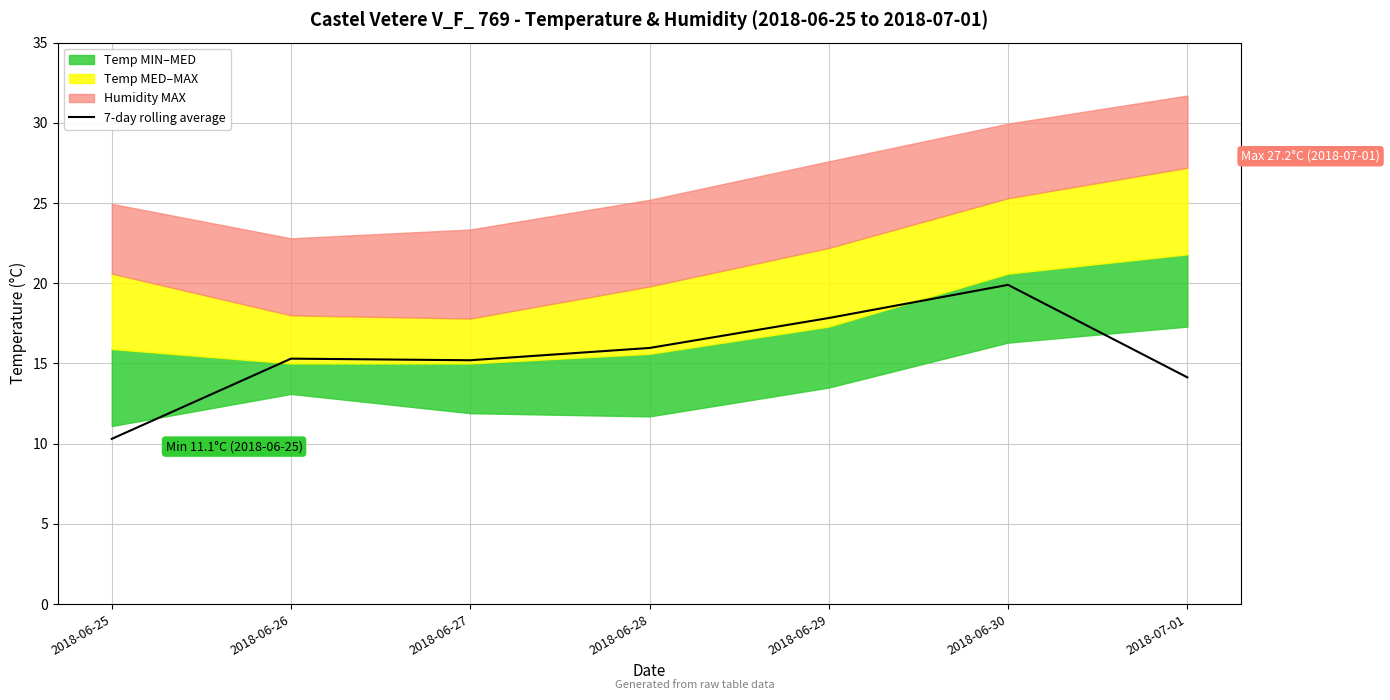

List the labels in order of value, largest first.

2018-06-30, 2018-06-29, 2018-06-28, 2018-06-26, 2018-06-27, 2018-07-01, 2018-06-25